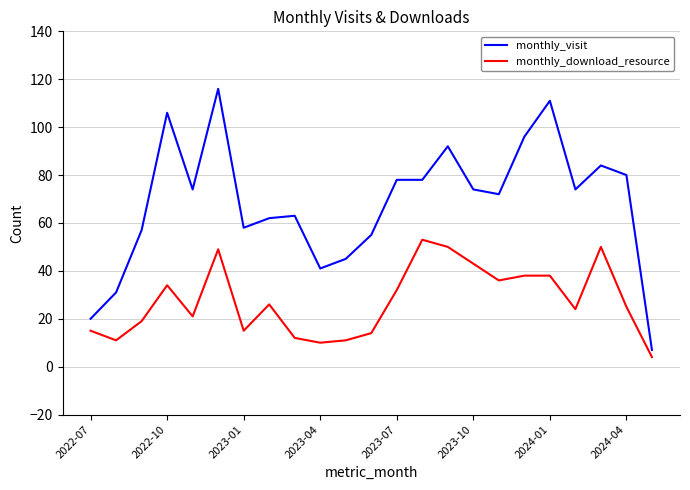

What are all the series names shown in the legend?

monthly_visit, monthly_download_resource